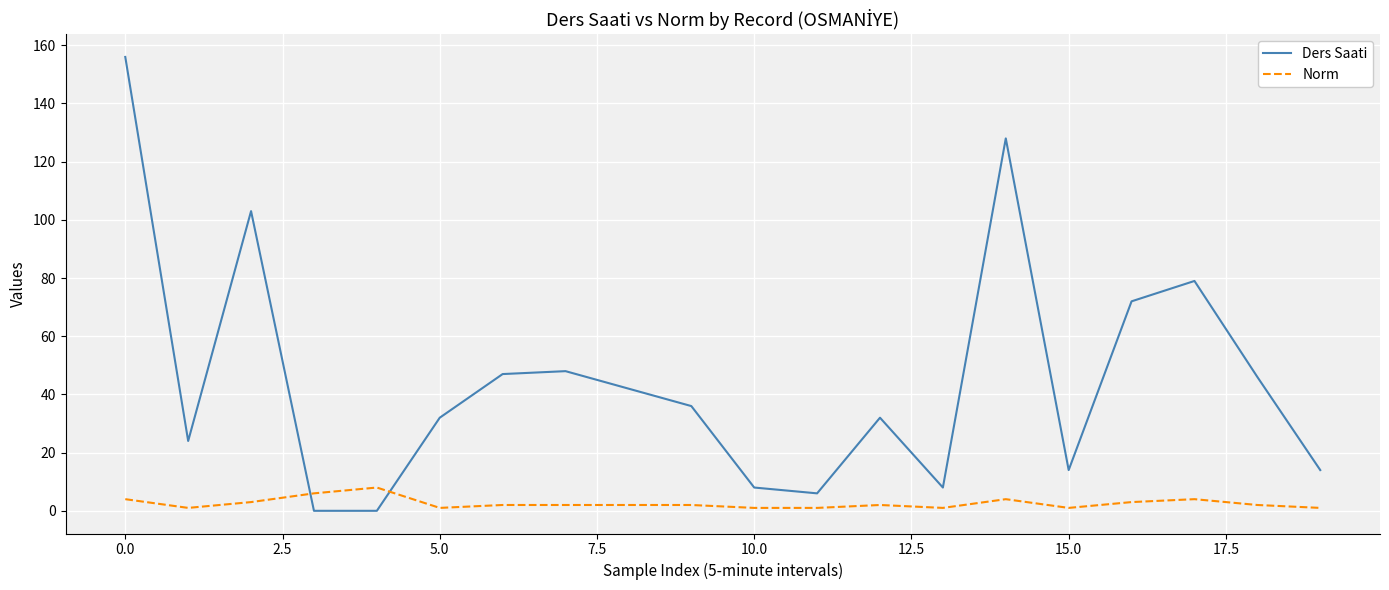

Count the number of categories in the chart.

20